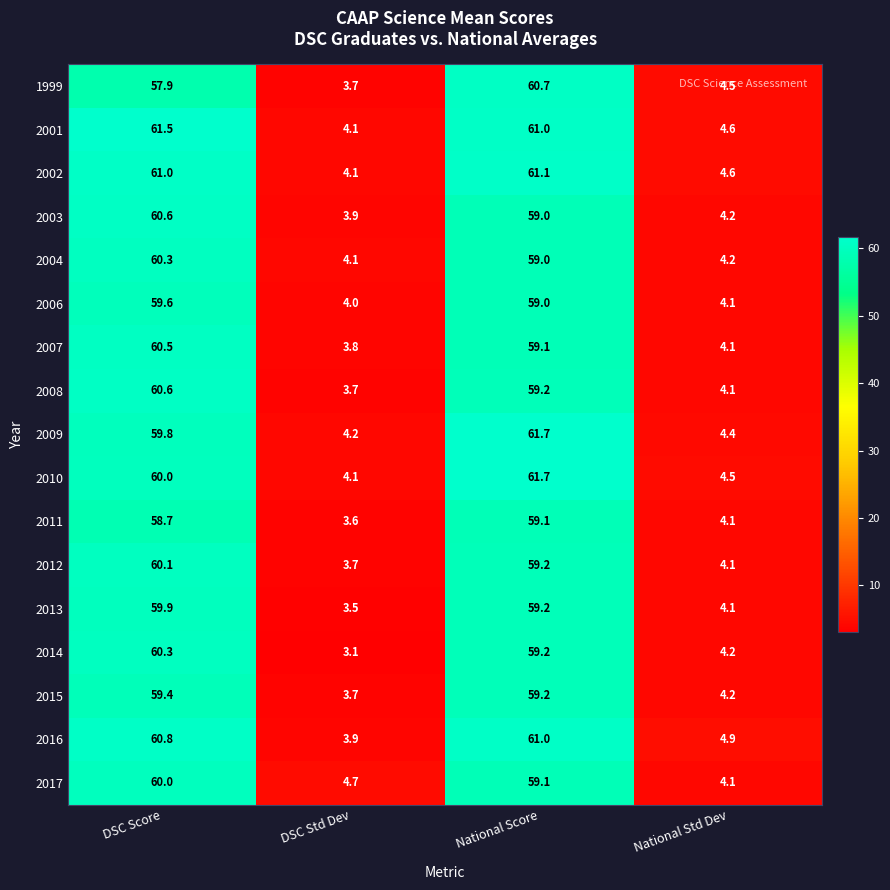

How many categories are shown in the chart?

4